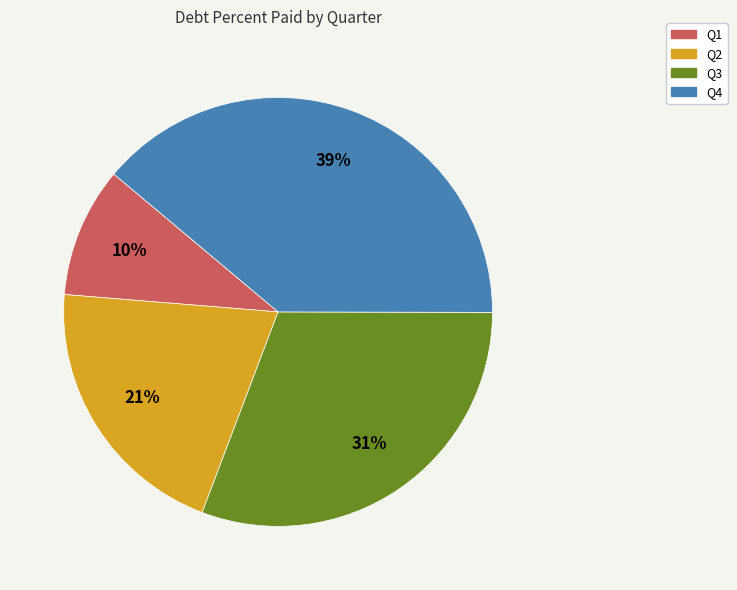

How many slices are in this pie chart?

4